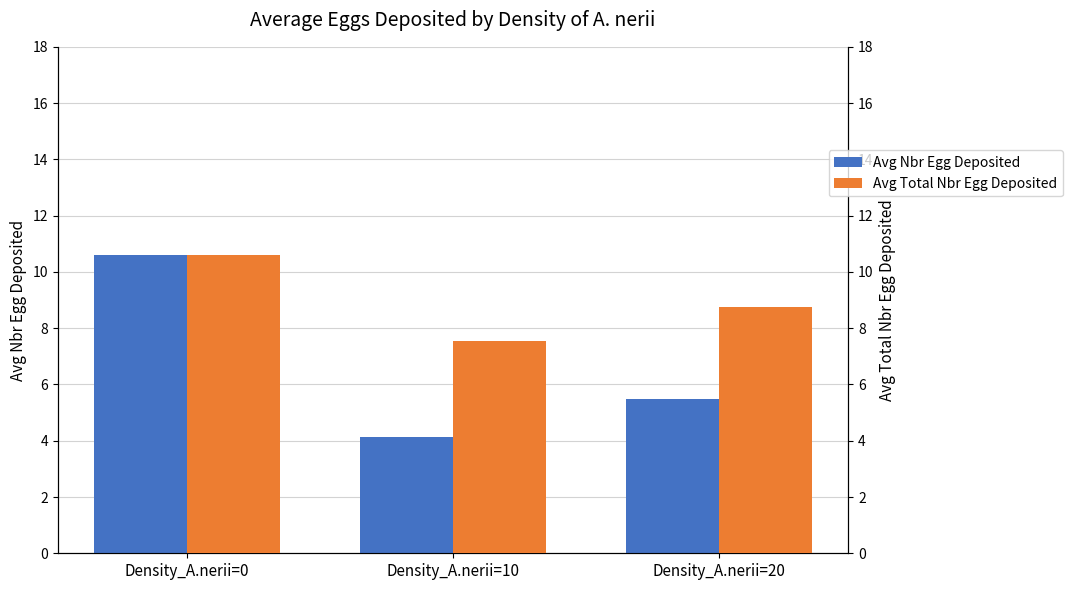

Is it true that Avg Nbr Egg Deposited equals 2.8 at Density_A.nerii=20?

False